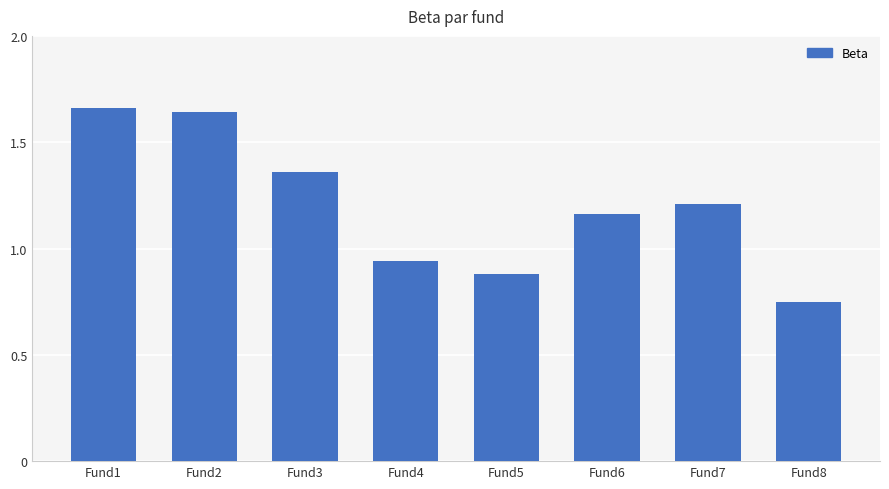

How many values are below 1?

3